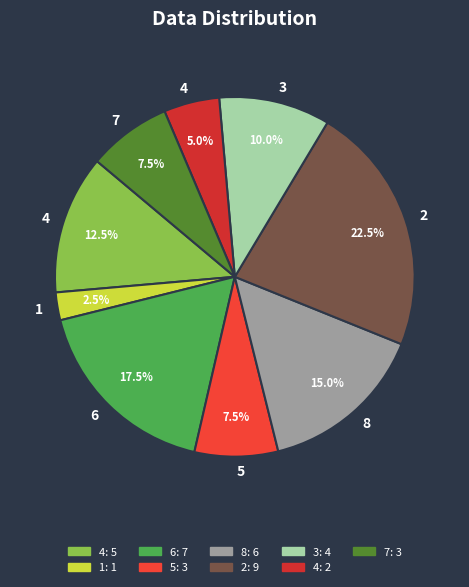

What is the largest slice in the pie chart?

2